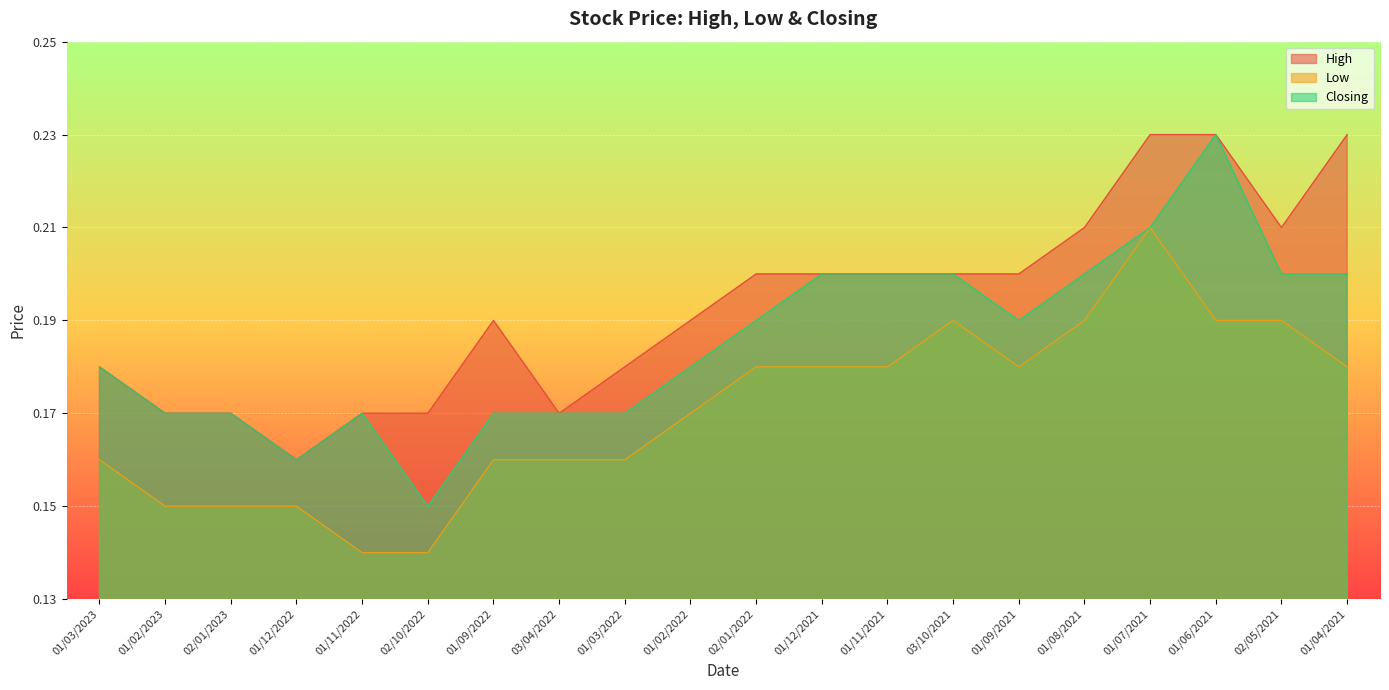

Which series changed the most between 01/02/2023 and 01/07/2021?

High